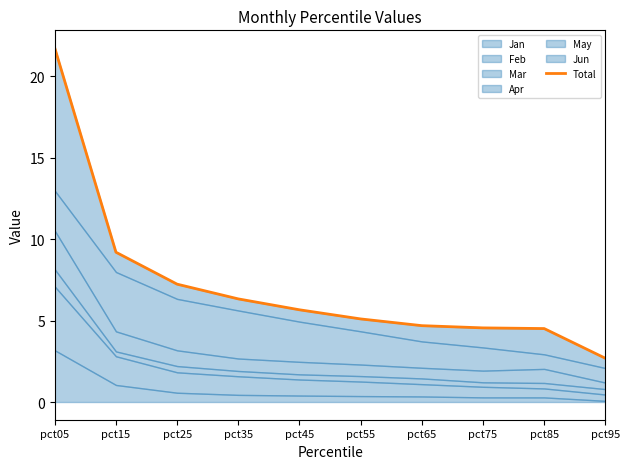

Between pct35 and pct05, which is larger?

pct05